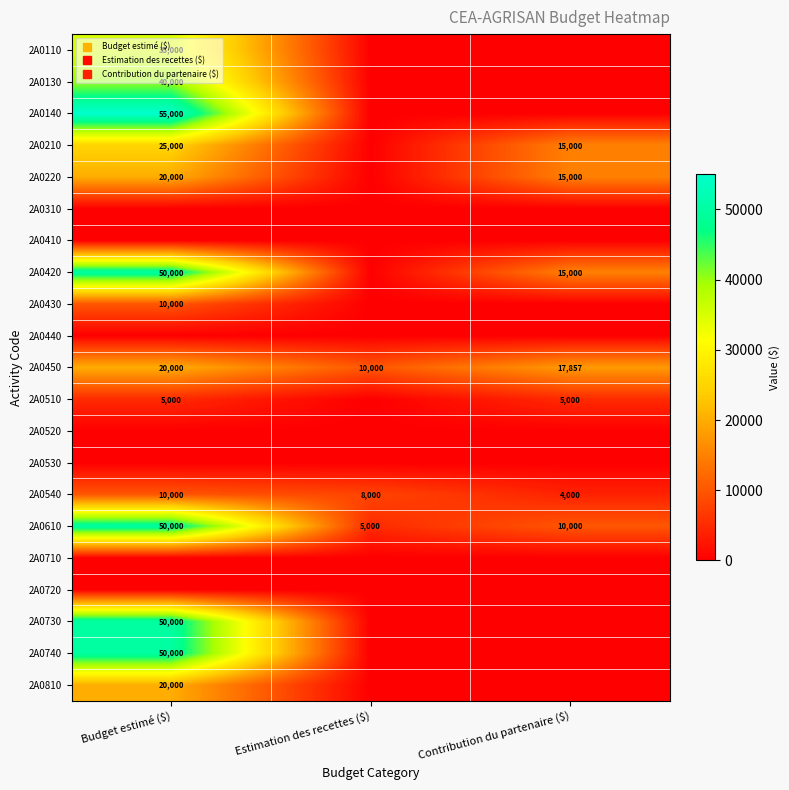

Is it true that 2A0740 equals 18095 at Budget estimé ($)?

False